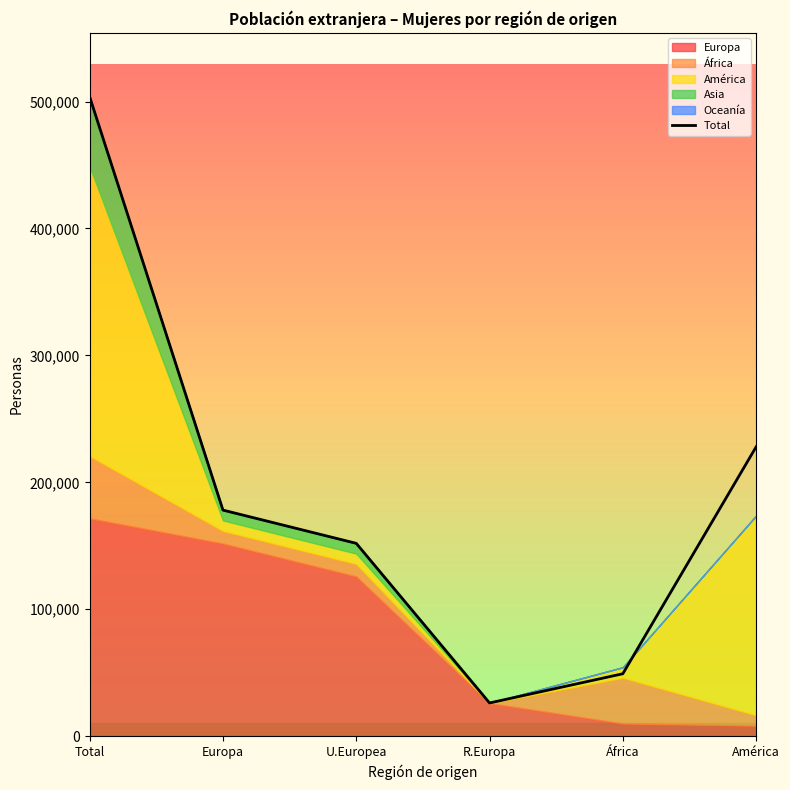

The chart shows a value of 227952 at América. True or false?

True